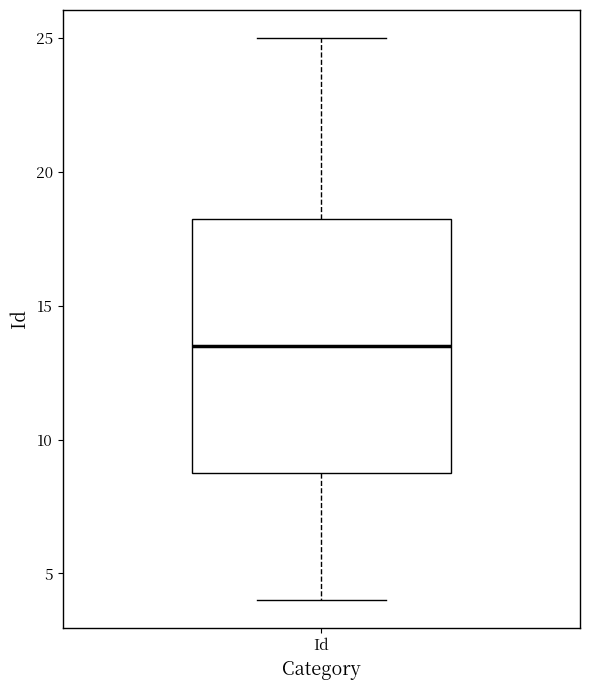

Read this box plot against the y-axis: the position of the median line, the range covered by the box, and the ends of both whiskers. The values are not printed on the chart, so give them approximately, as read against the axis.

median 13.5, box 9.0 to 18.5, whiskers 4.0 to 25.0